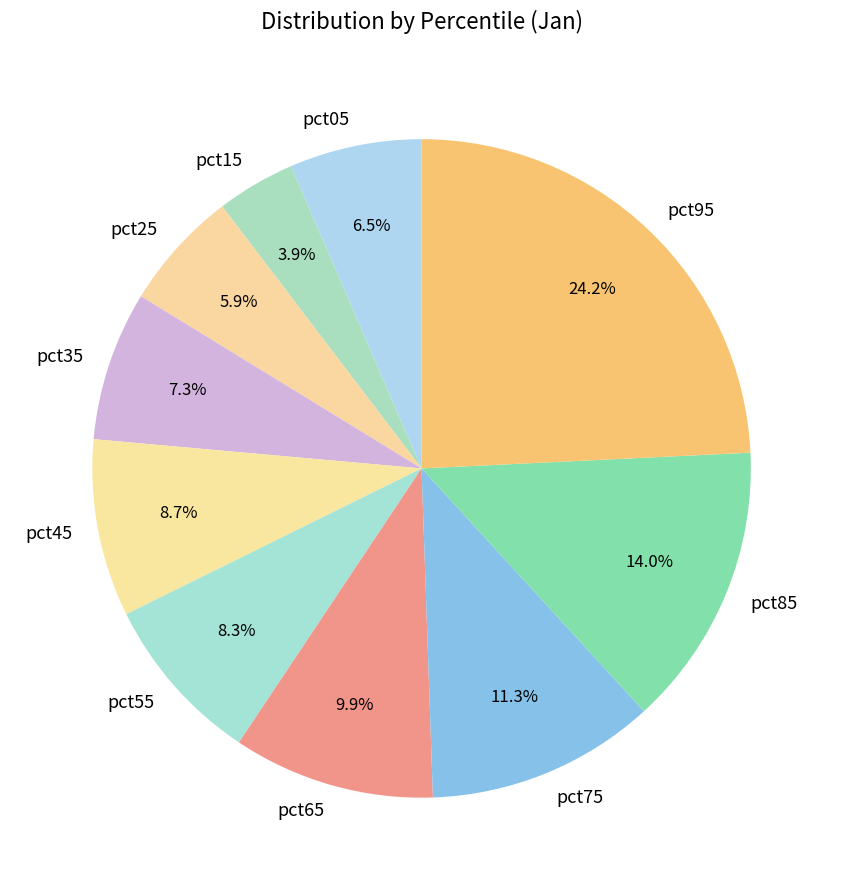

What is the largest slice in the pie chart?

pct95